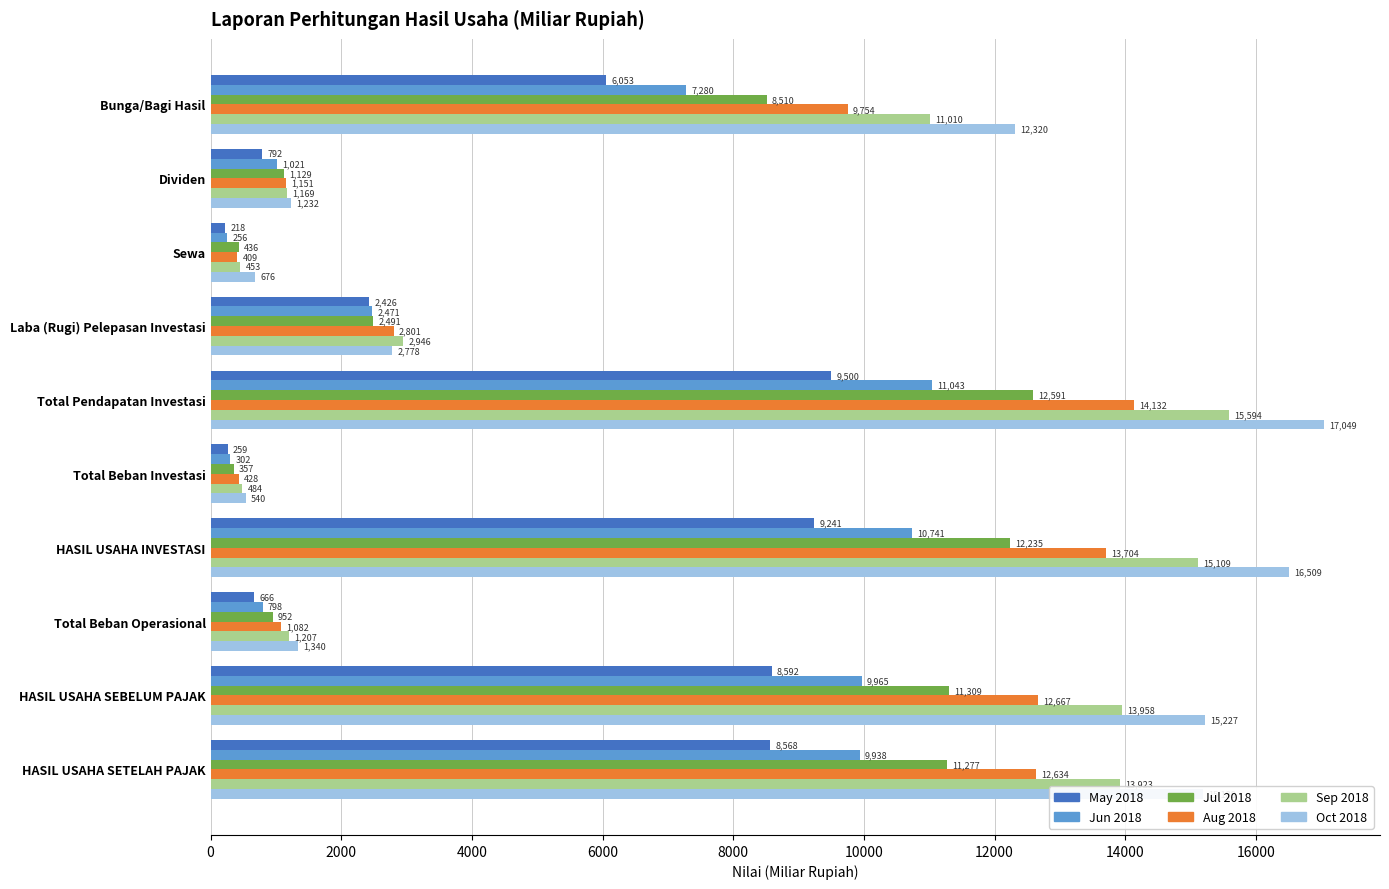

What are all the series names shown in the legend?

May 2018, Jun 2018, Jul 2018, Aug 2018, Sep 2018, Oct 2018